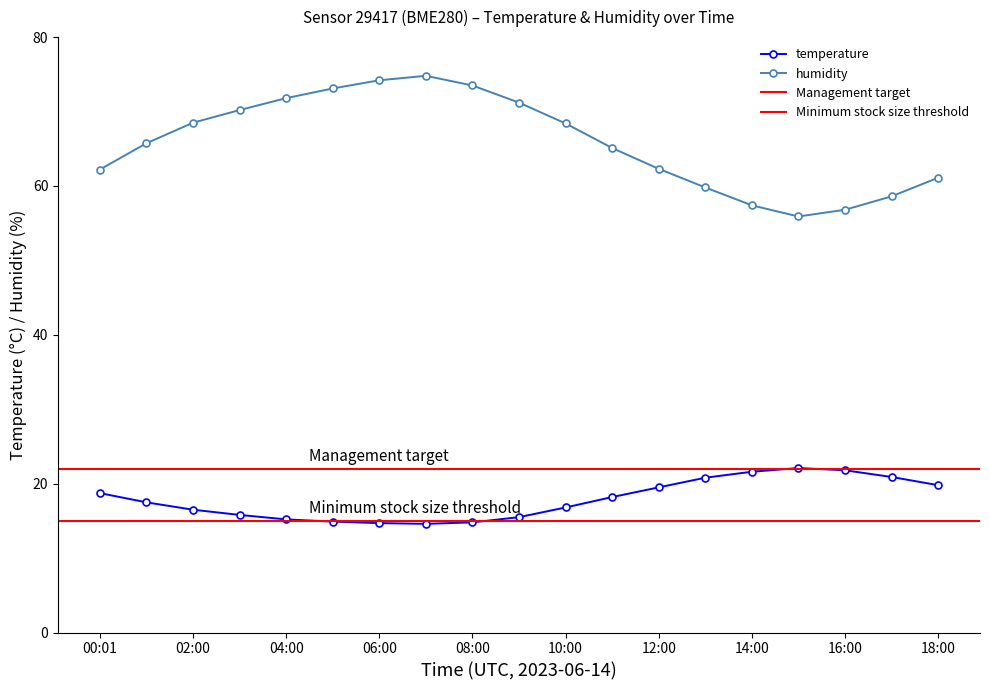

Reading left to right, extract all data points from this chart.

temperature: 18.7	17.5	16.5	15.8	15.2	14.9	14.7	14.6	14.8	15.5	16.8	18.2	19.5	20.8	21.6	22.1	21.8	20.9	19.8
humidity: 62.2	65.7	68.5	70.2	71.8	73.1	74.2	74.8	73.5	71.2	68.4	65.1	62.3	59.8	57.4	55.9	56.8	58.6	61.1